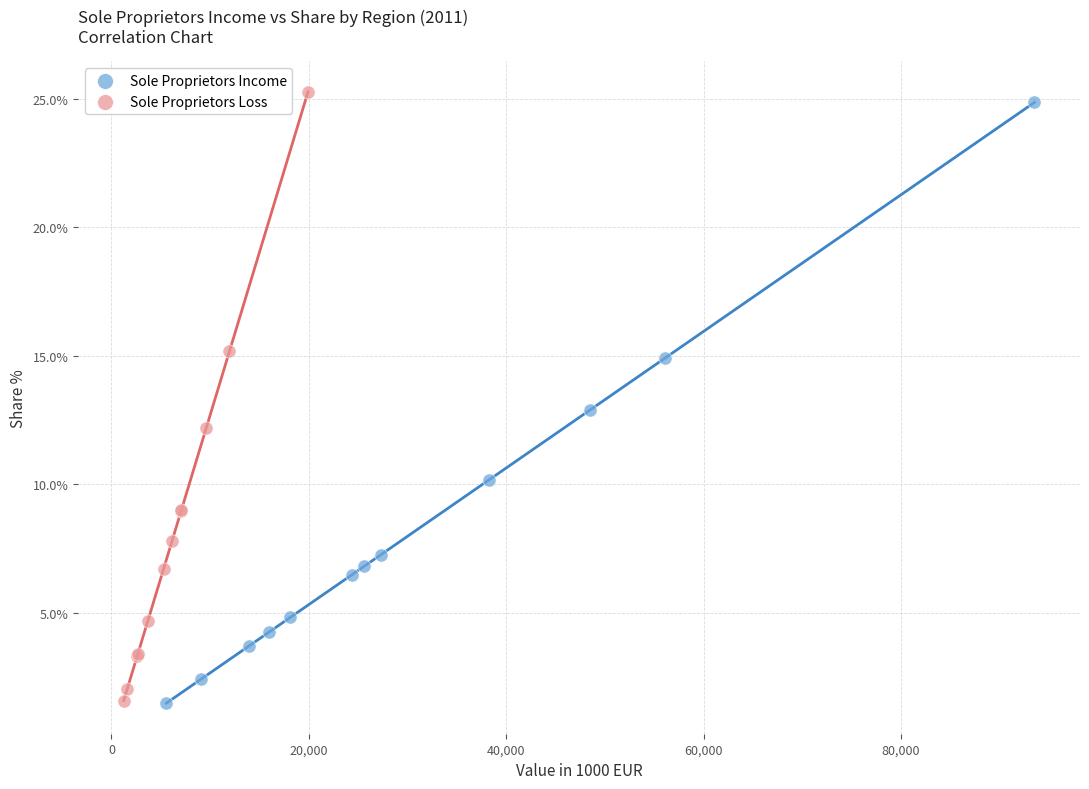

What are all the series names shown in the legend?

Sole Proprietors Income, Sole Proprietors Loss